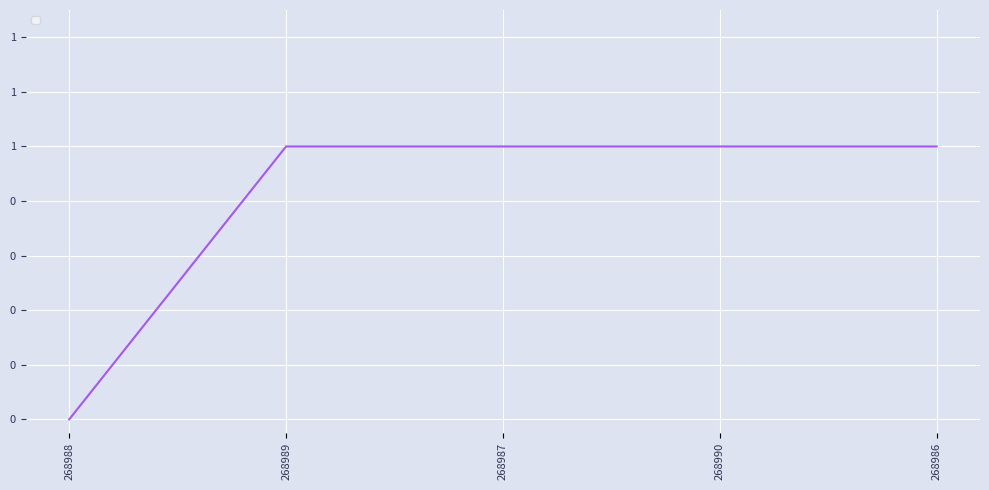

The chart shows a value of 2 at 268989. True or false?

False